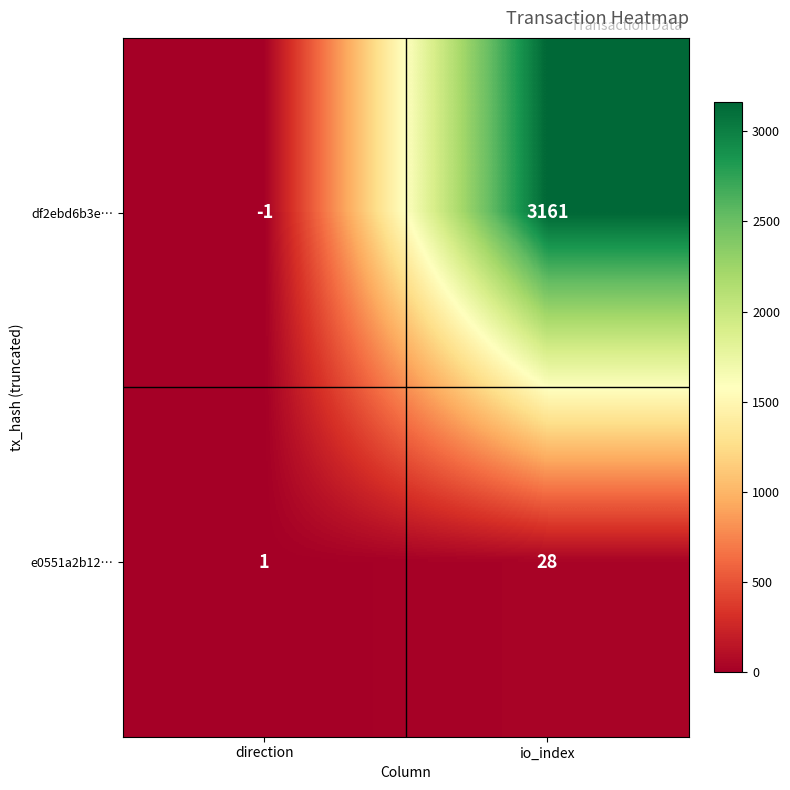

Which series has the widest spread of values?

df2ebd6b3e…